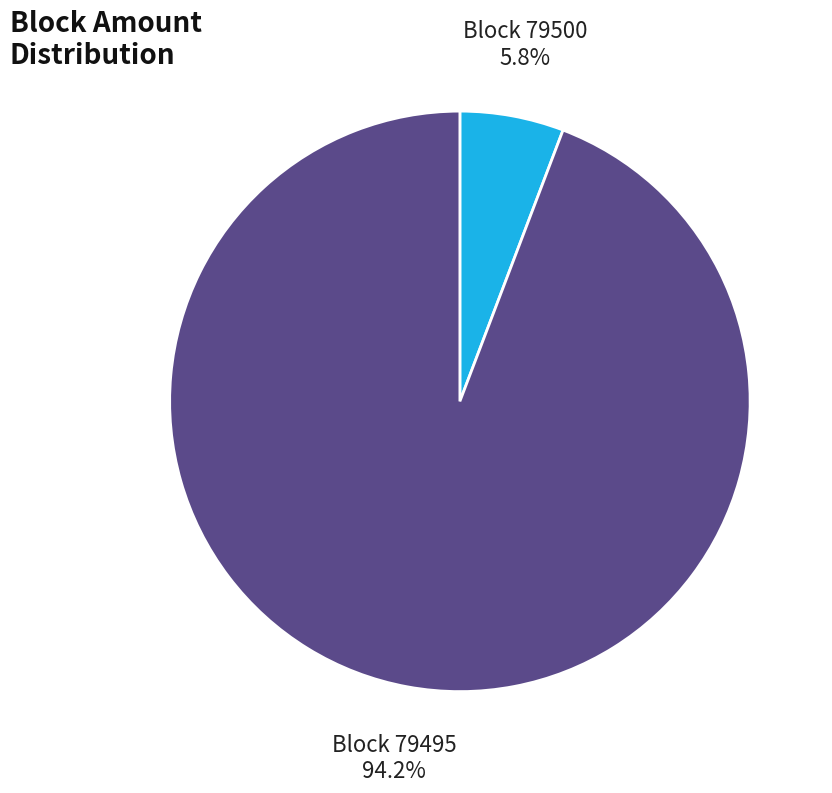

Which slice represents more than half of the pie?

Block 79495